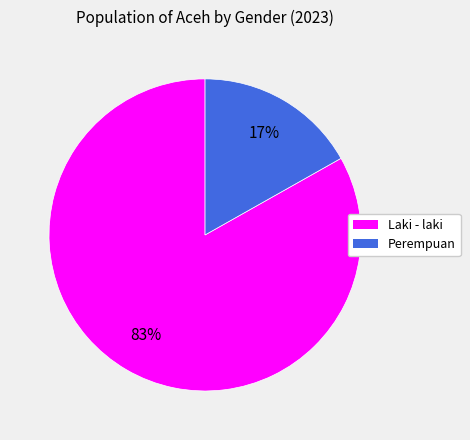

Do Perempuan and Laki - laki together represent more than half of the pie?

Yes